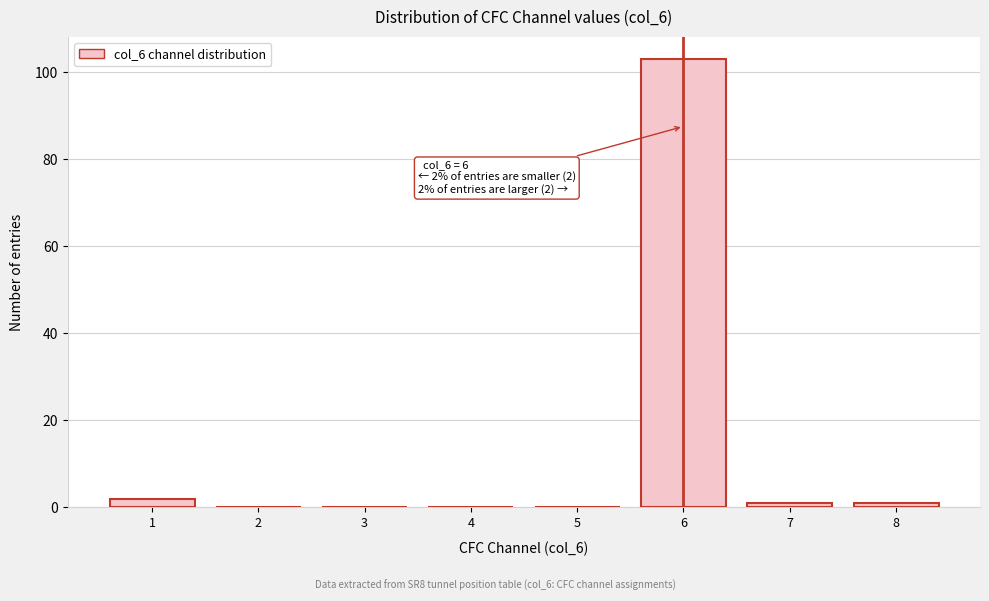

Reading left to right, transcribe all the data shown in this chart.

1=2	2=0	3=0	4=0	5=0	6=103	7=1	8=1